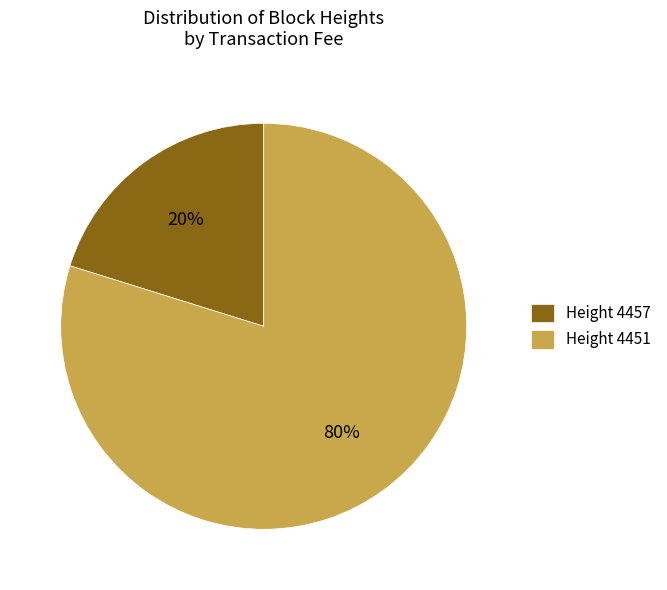

The Height 4457 slice represents 25% of the pie. True or false?

False